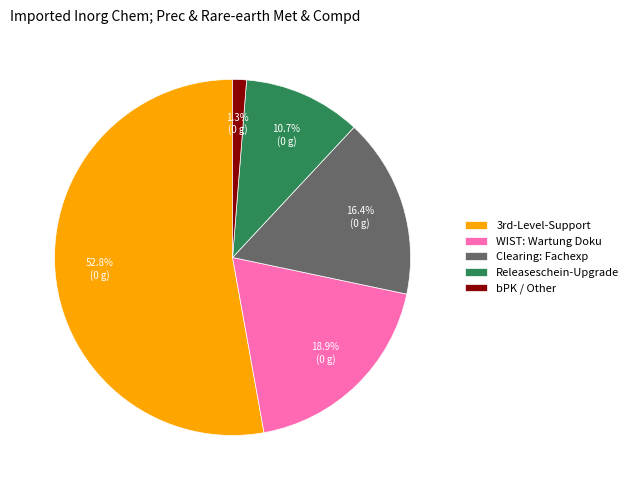

To the nearest percent, what percentage of the pie is Releaseschein-Upgrade?

11%